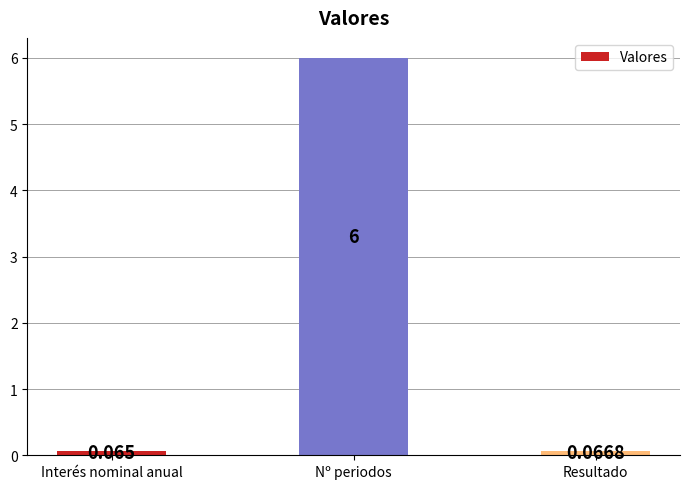

List the labels in order of value, smallest first.

Interés nominal anual, Resultado, Nº periodos